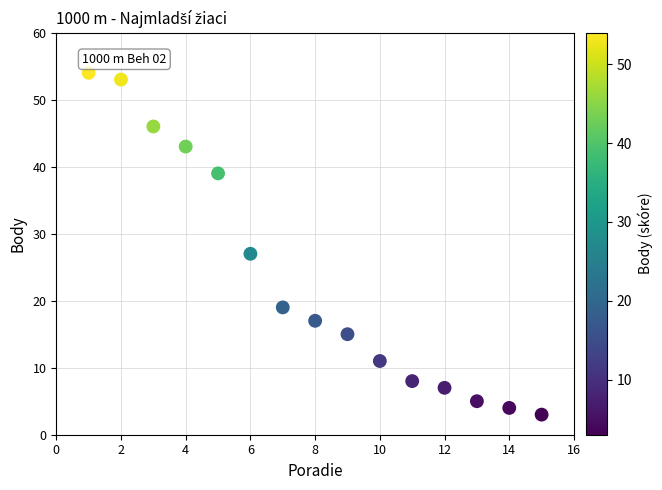

What is the range of Y values (max minus min)?

51